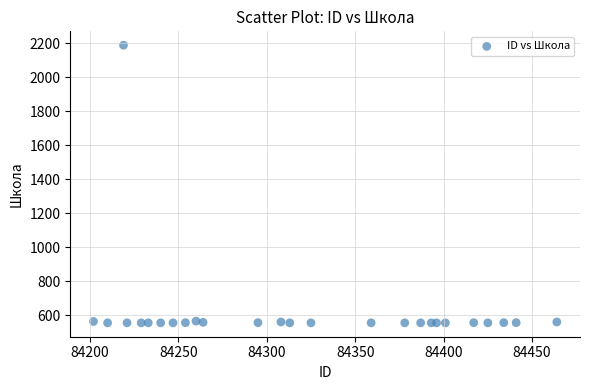

What is the range of X values (max minus min)?

262